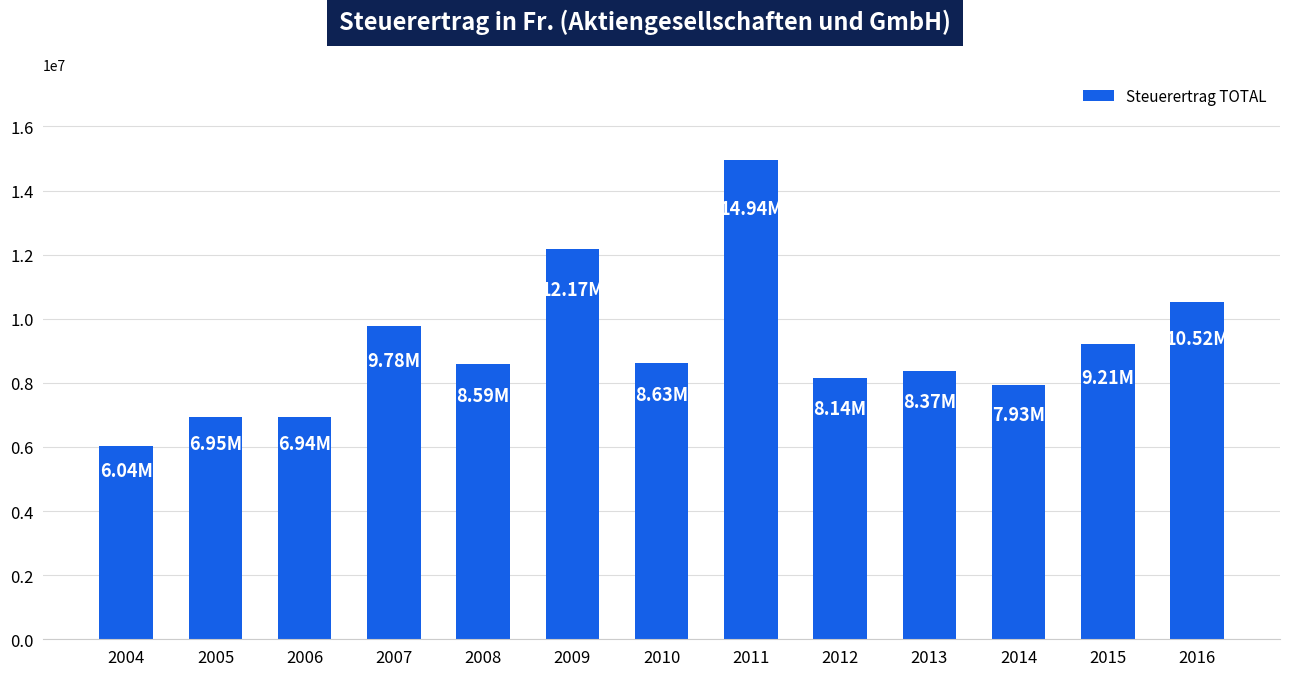

Which has a higher value, 2016 or 2015?

2016